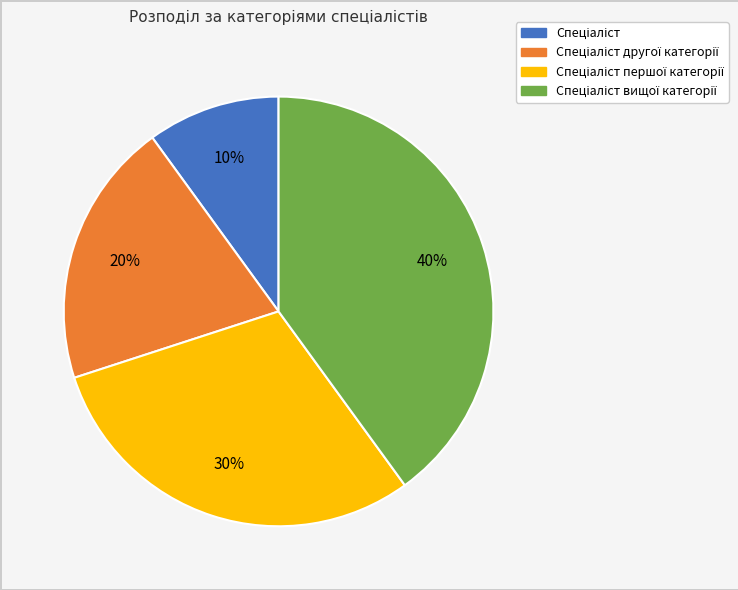

Does any single category account for the majority?

No